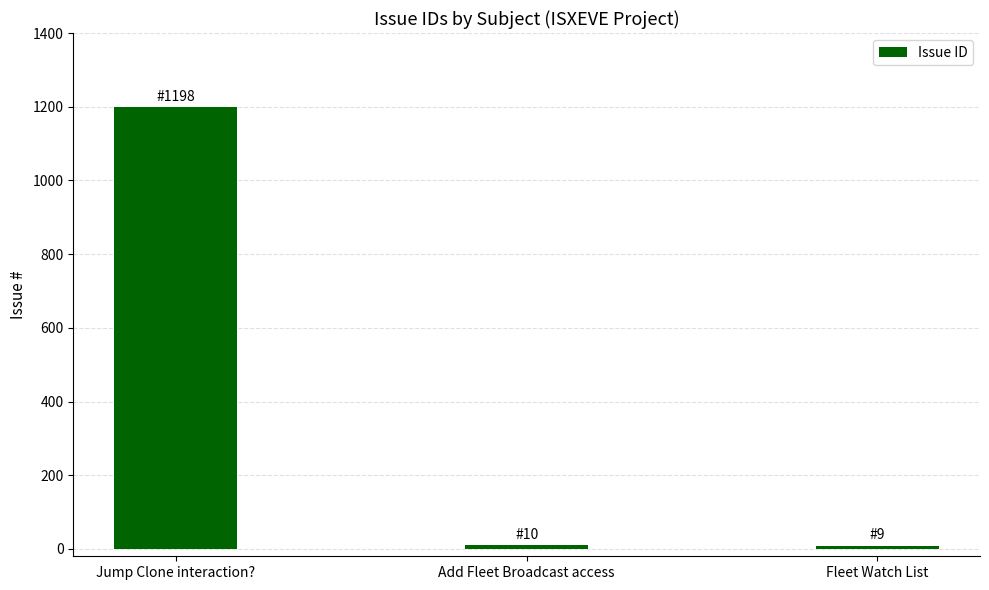

At which category does the chart reach its peak across all series?

Jump Clone interaction?